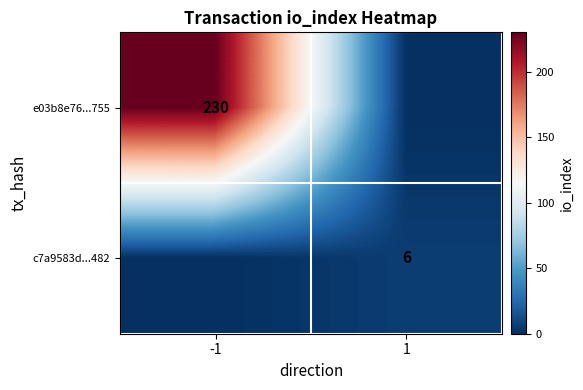

What is the difference between the highest and lowest values at -1?

230